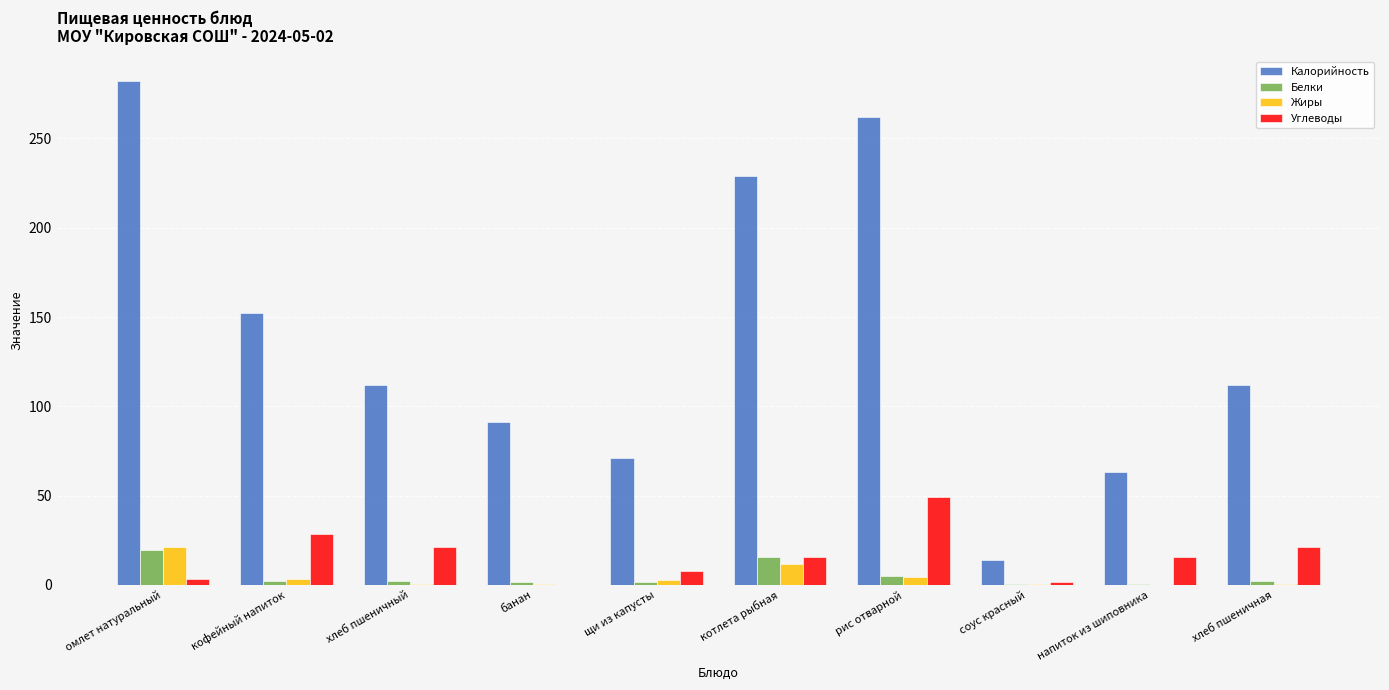

Which series has the largest total across all categories?

Калорийность